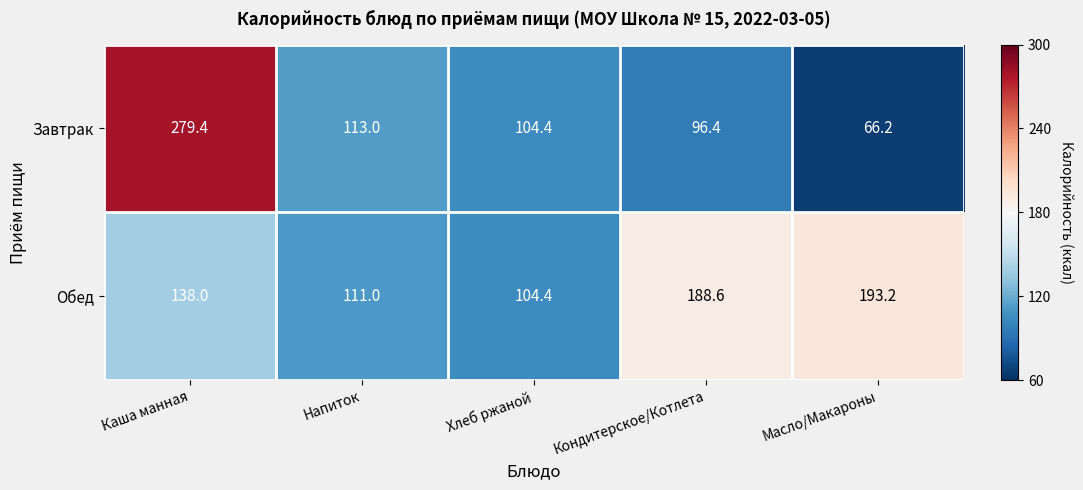

Which series changed the most between Каша манная and Масло/Макароны?

Завтрак